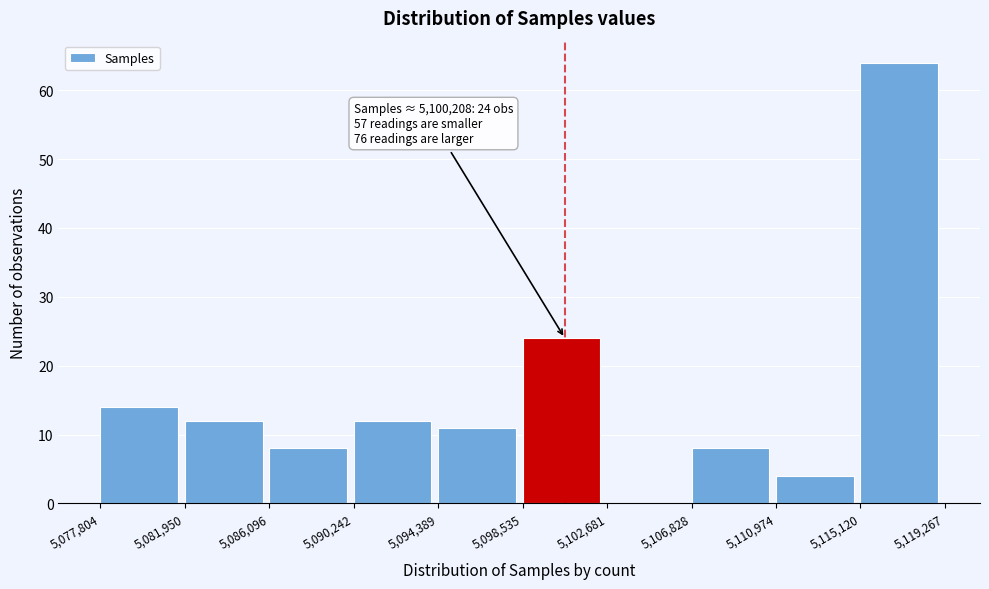

Over which range of the x-axis is the bar tallest?

5,115,120 to 5,119,267